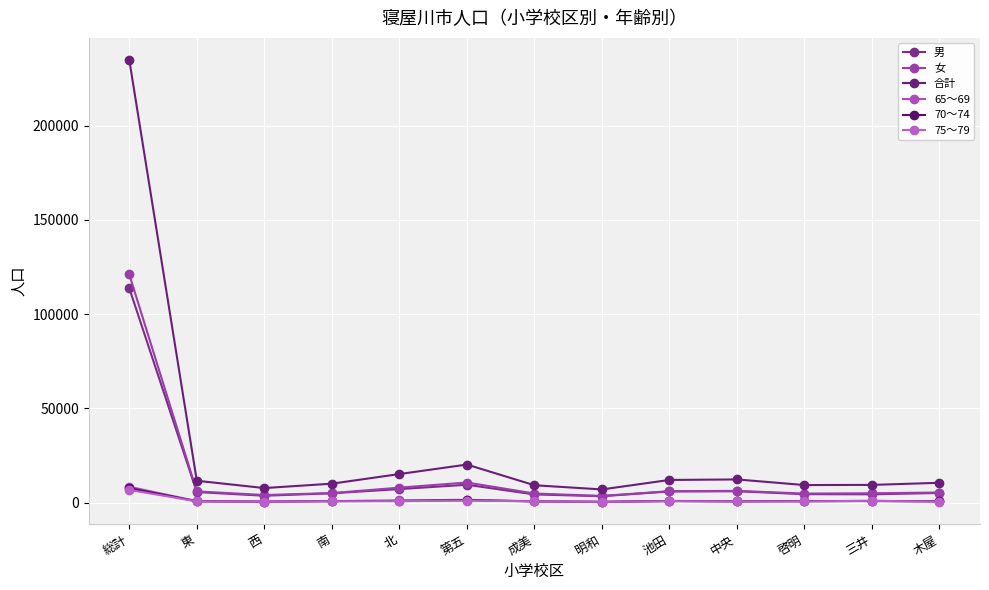

How many data points does each series have?

13